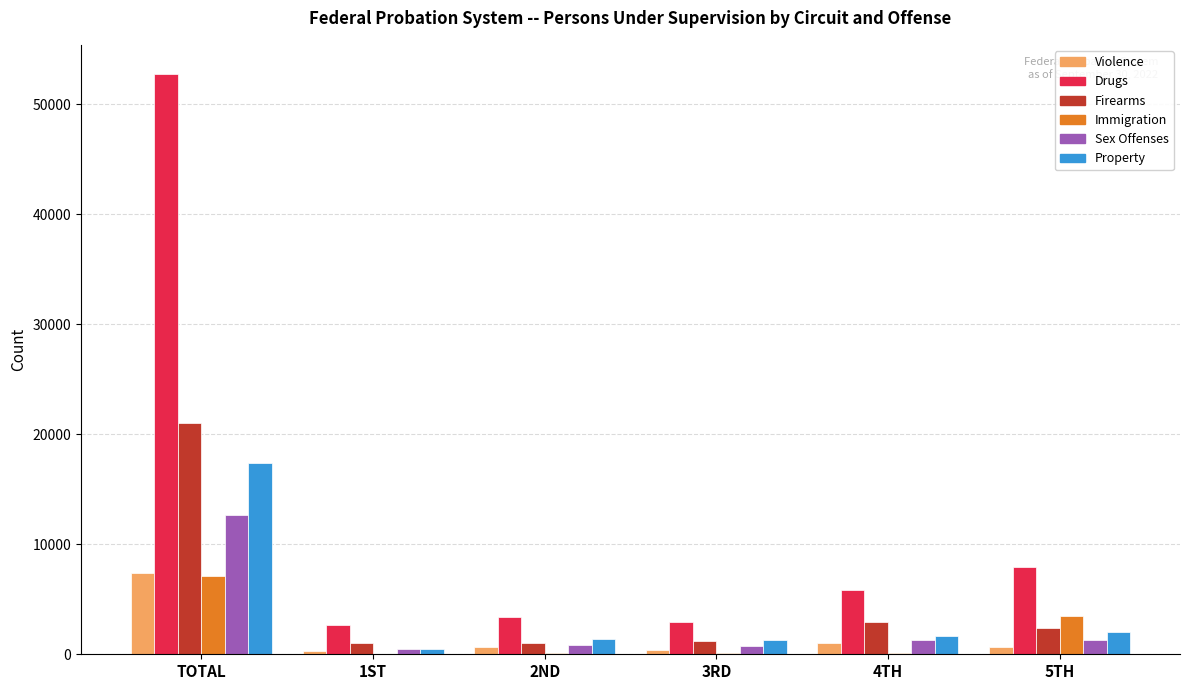

What is the maximum value shown in the chart?

52764